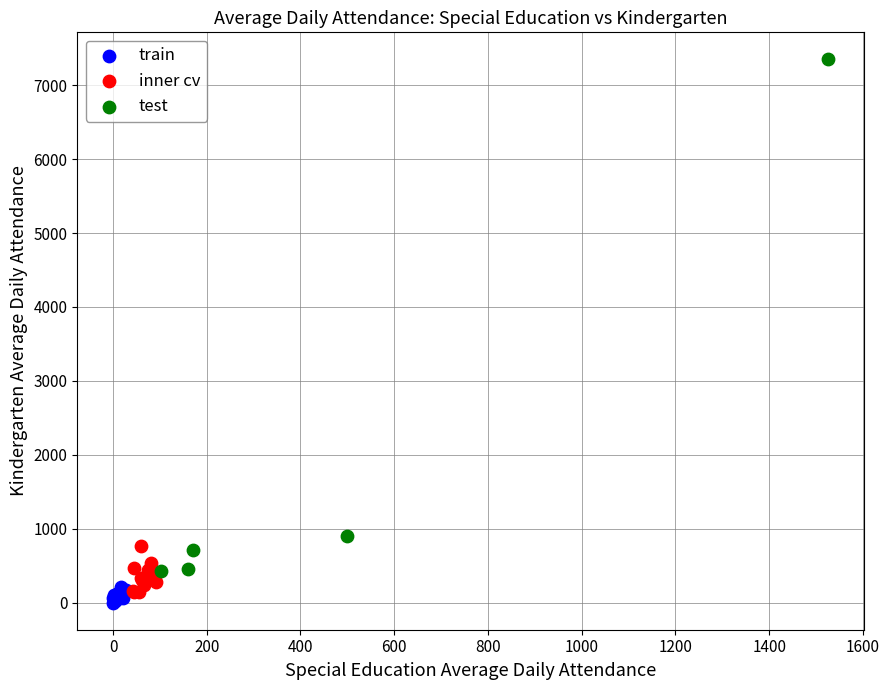

Which series reaches the maximum Y coordinate?

test